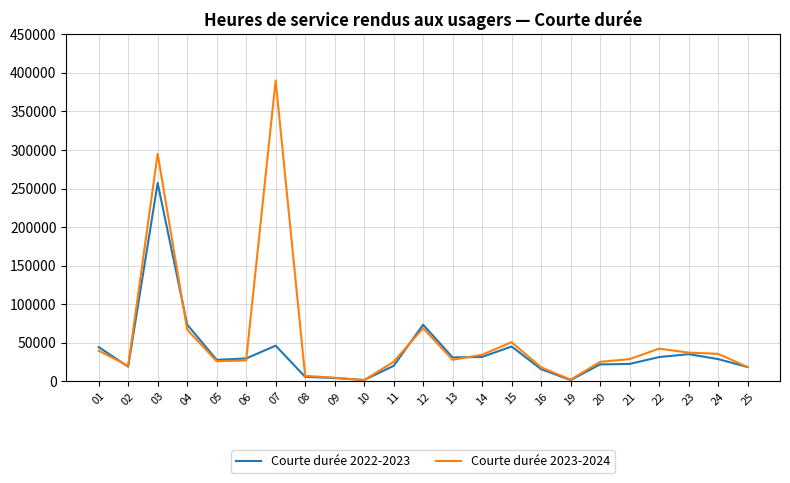

What is the sum of the Courte durée 2023-2024 values at 13 and 06?

54956